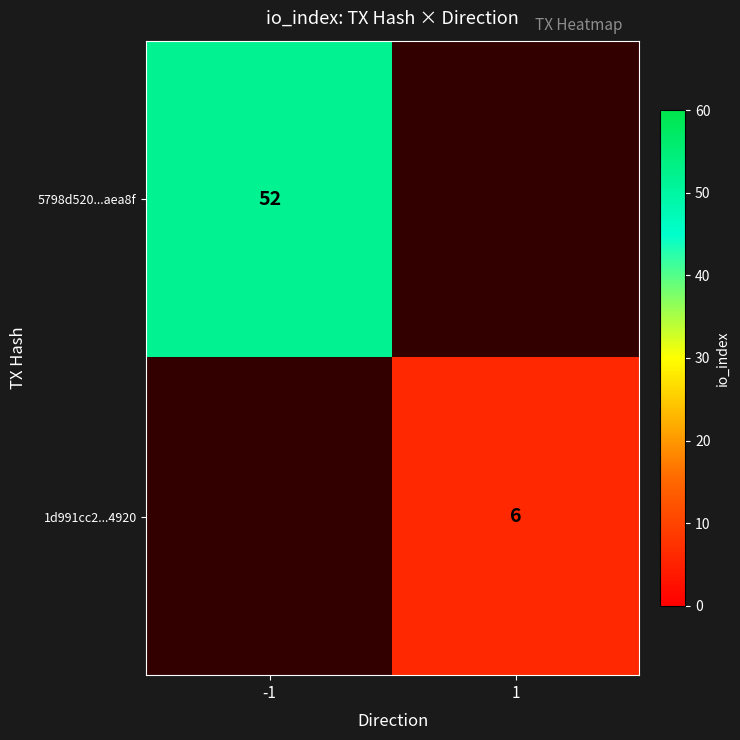

At how many categories does at least one series exceed 44?

1